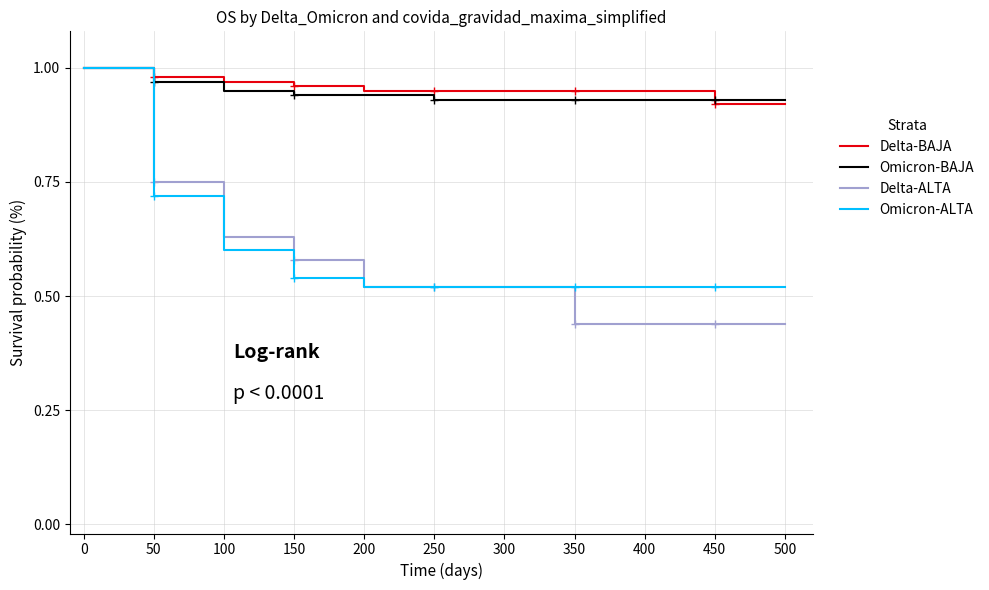

Is it true that Omicron-ALTA equals 0.9 at 300?

False